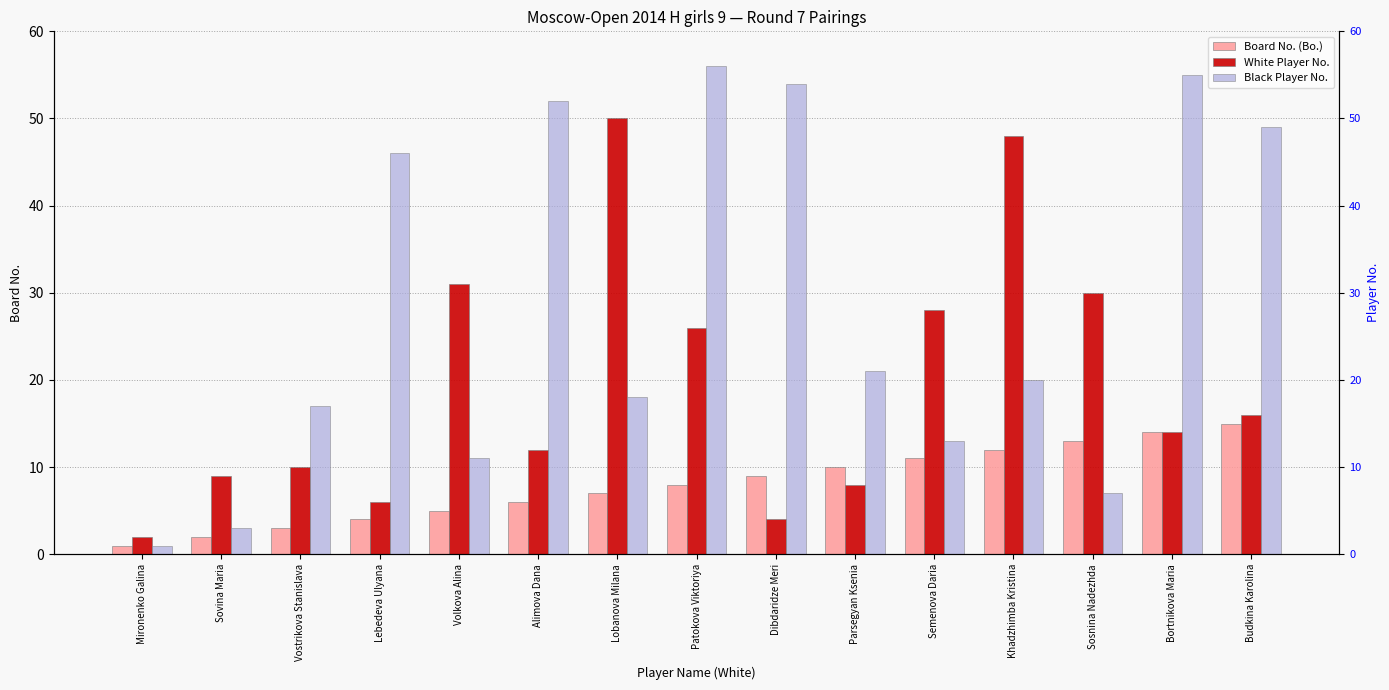

What is the difference between the second highest and minimum values in the Board No. (Bo.) series?

13